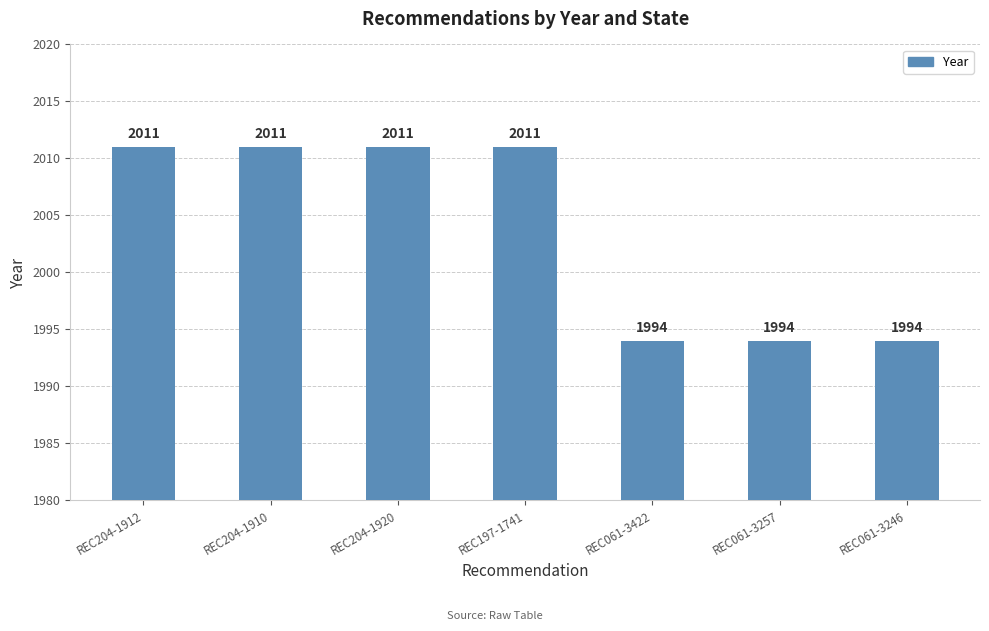

What is the ratio of the value at REC061-3422 to the value at REC197-1741?

1.0